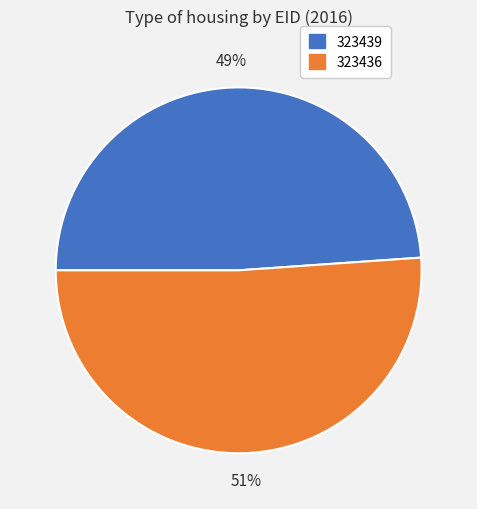

Which category has the smallest portion of the pie?

323439